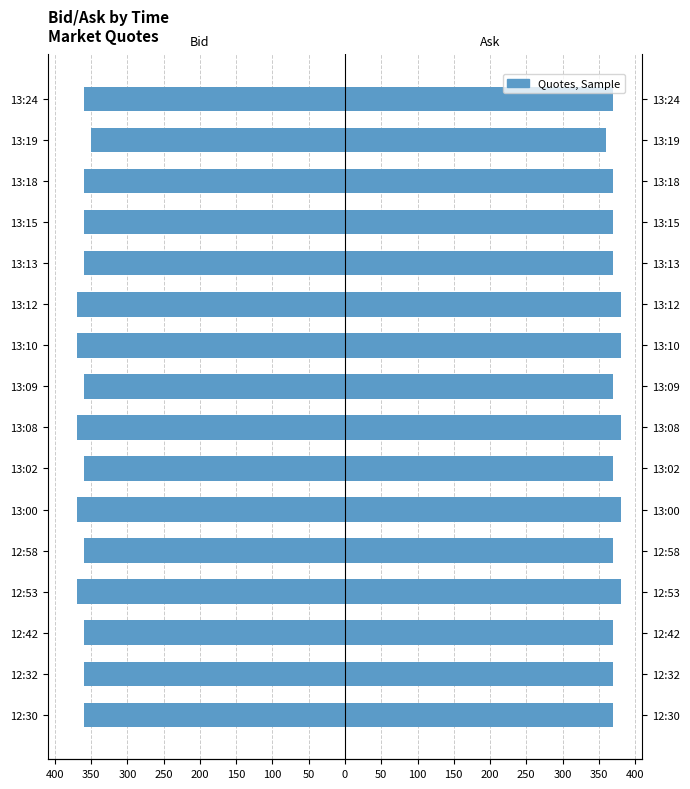

Does the chart contain stacked bars?

No